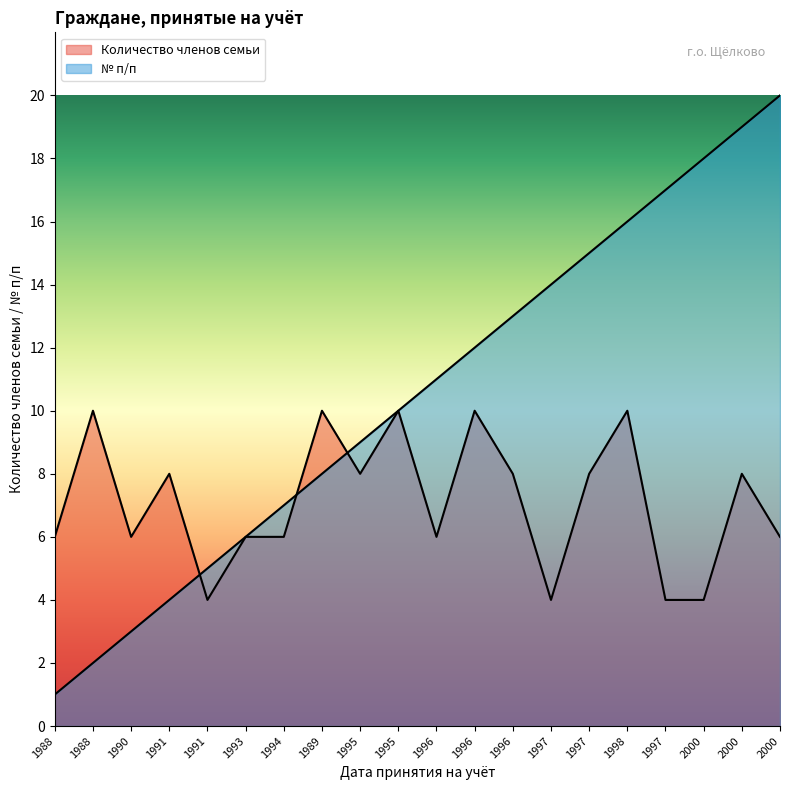

Does the chart display data point markers on the line(s)?

No